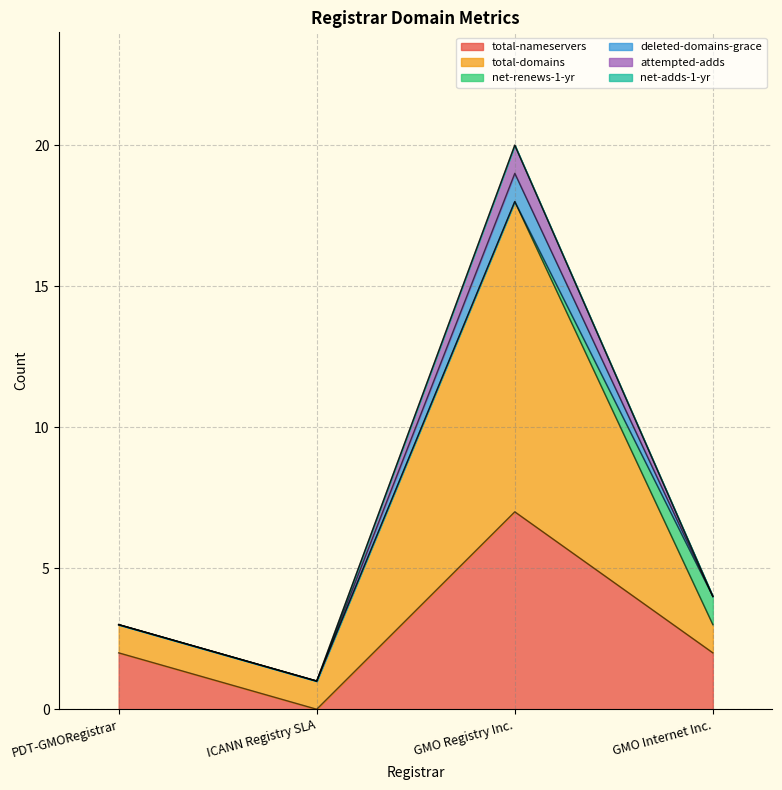

At which category does the chart reach its minimum across all series?

ICANN Registry SLA